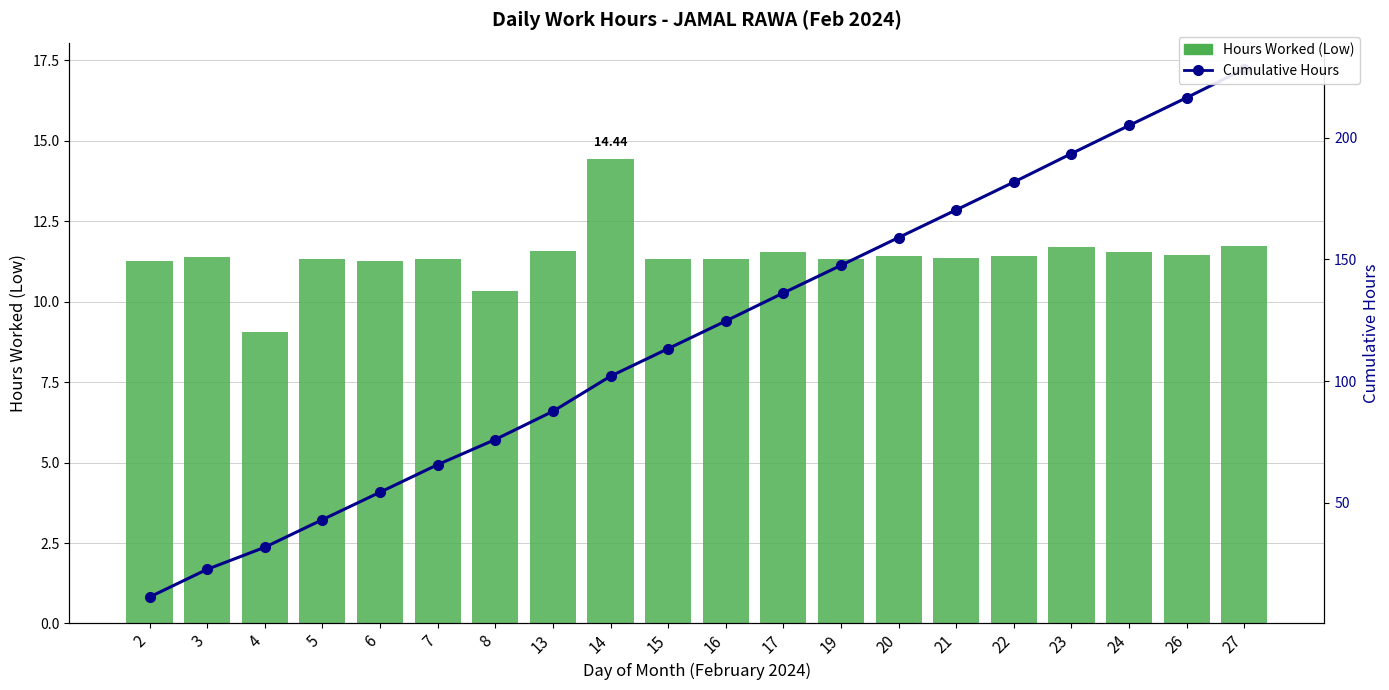

Which label corresponds to the smallest value in the chart?

4